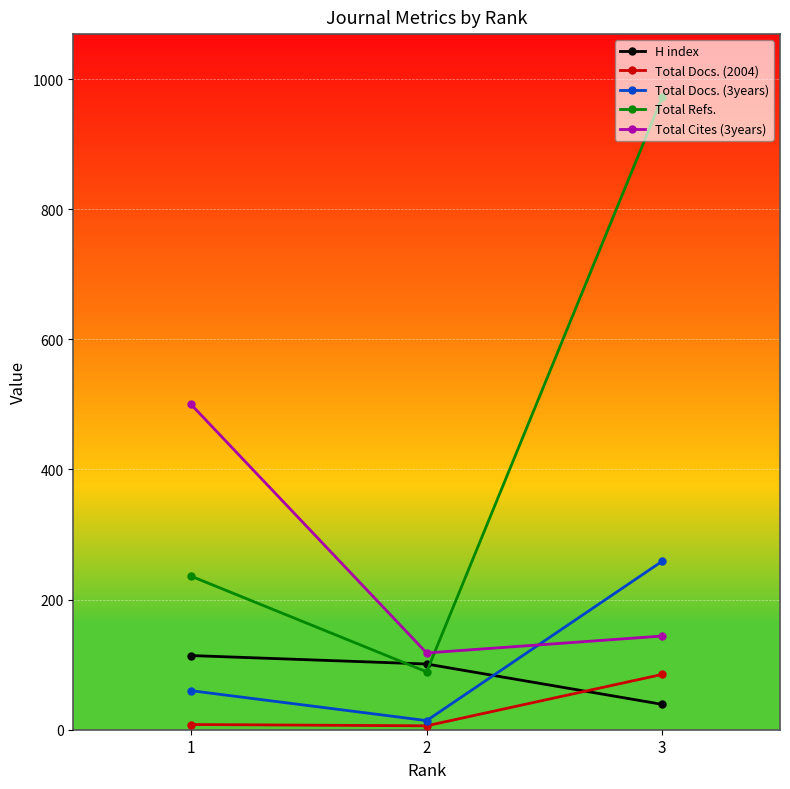

The value of Total Refs. at 2 is 89. True or false?

True